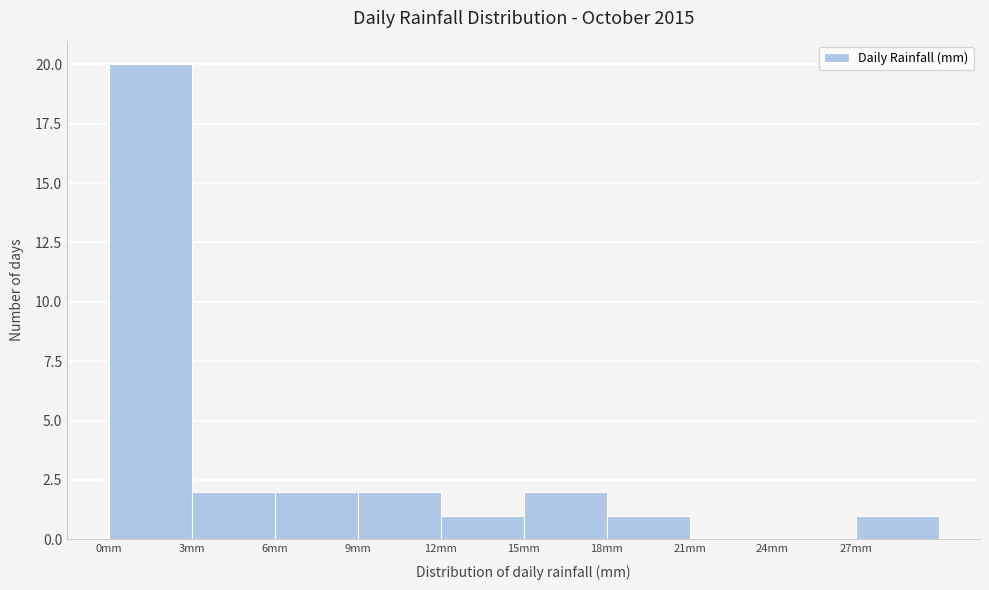

Reading left to right, list every bar in this chart as the range it spans on the x-axis followed by its height. The values are not printed on the chart, so give them approximately, as read against the axis.

0 to 3: 20
3 to 6: 2
6 to 9: 2
9 to 12: 2
12 to 15: 1
15 to 18: 2
18 to 21: 1
21 to 24: 0
24 to 27: 0
27 to 30: 1